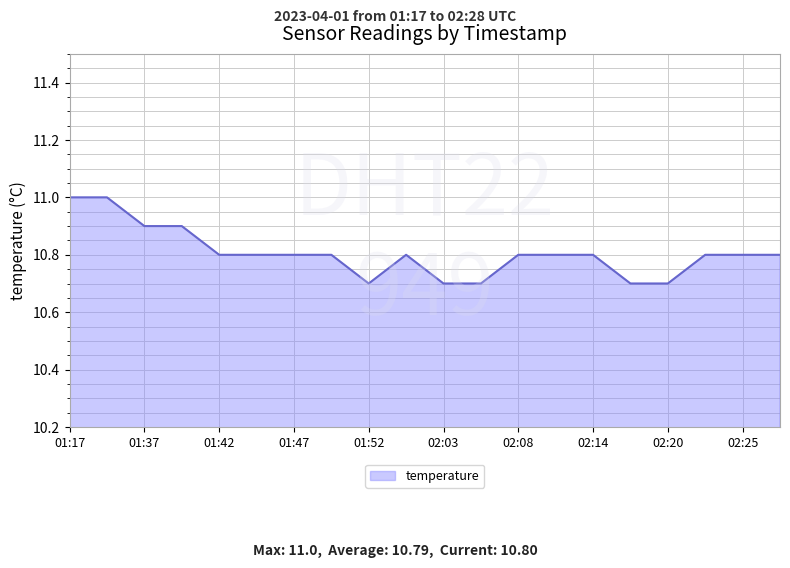

Count the values in the range 10 to 11.

20